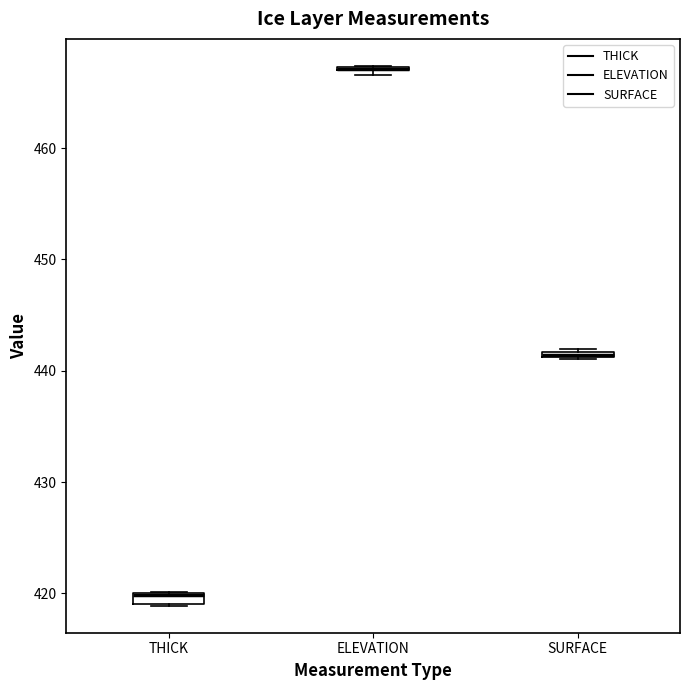

Where is the lower edge of the box for SURFACE on the y-axis? The values are not printed on the chart, so give them approximately, as read against the axis.

441